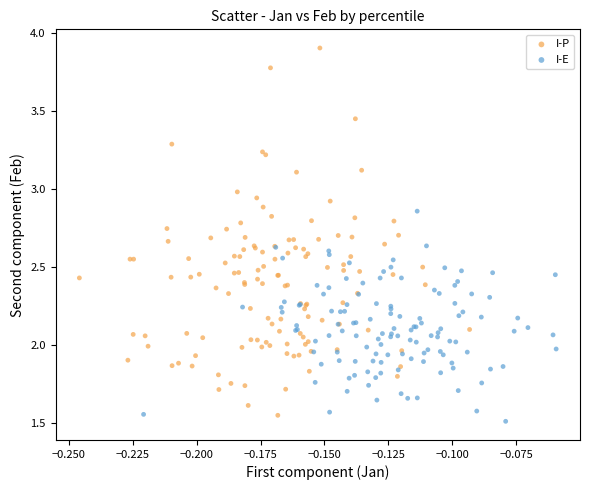

Which series reaches the maximum Y coordinate?

I-P